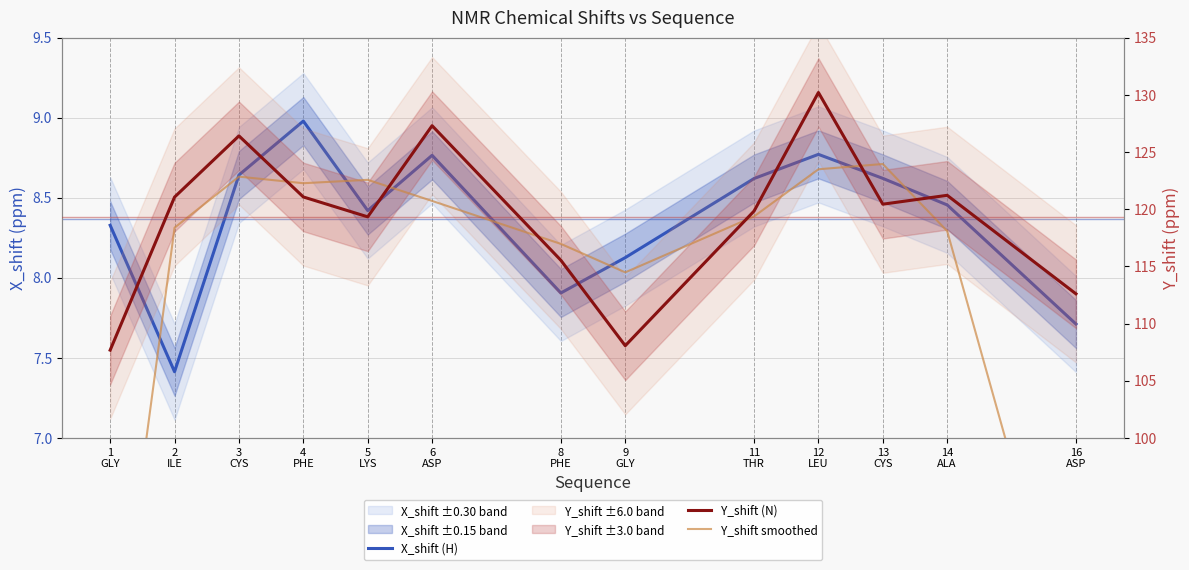

How many lines are shown in the chart?

3